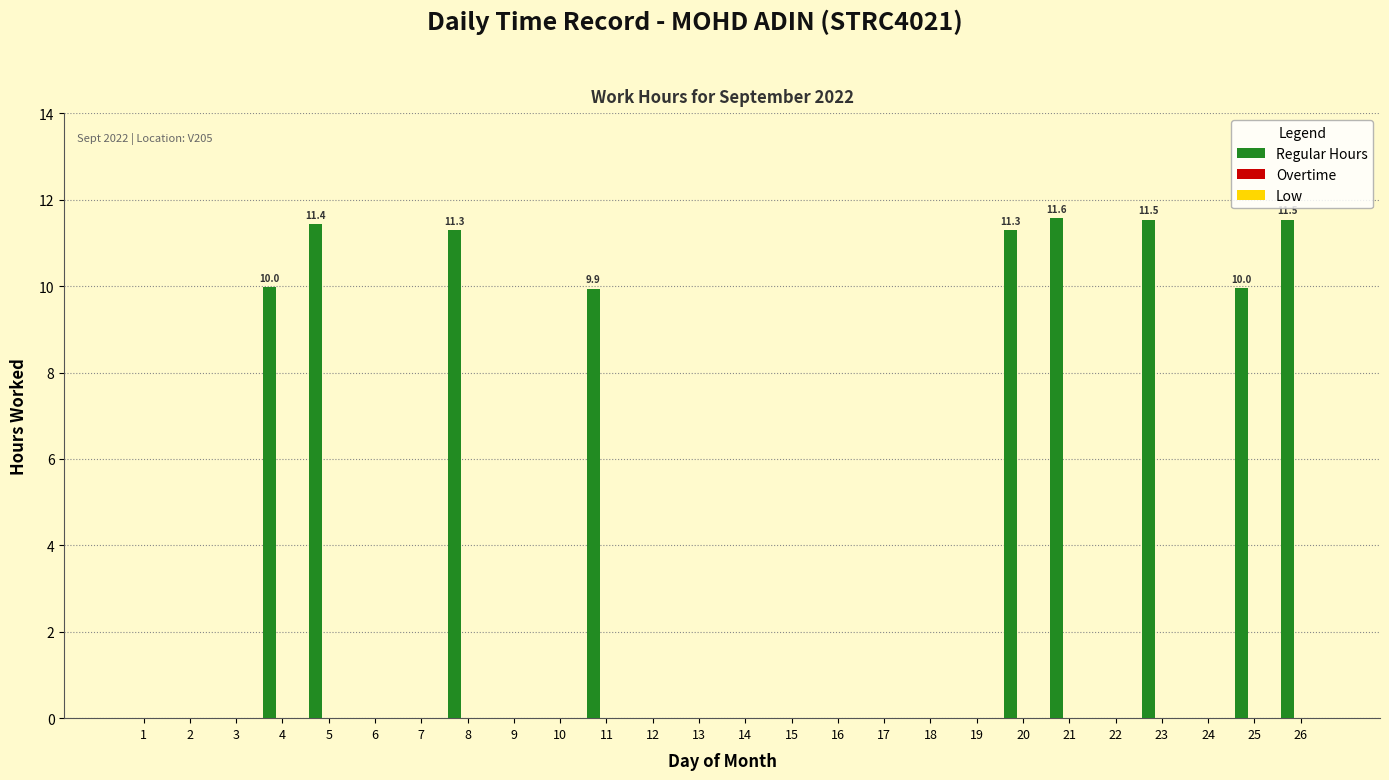

Are the bars grouped side by side (vs. stacked)?

No